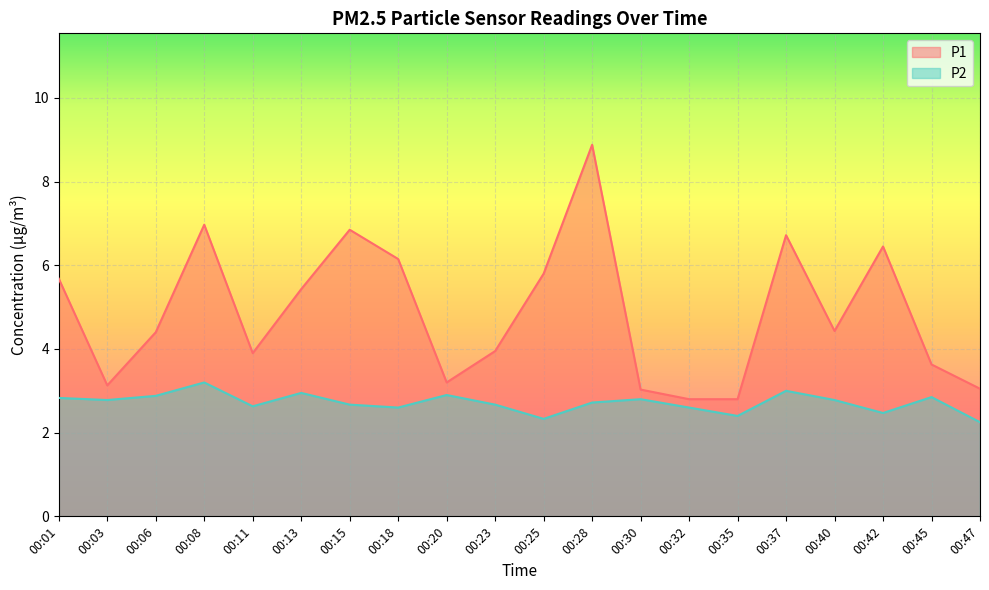

Reading left to right, transcribe all the data shown in this chart.

P1: 00:01=5.7	00:03=3.1	00:06=4.4	00:08=7.0	00:11=3.9	00:13=5.4	00:15=6.8	00:18=6.2	00:20=3.2	00:23=4.0	00:25=5.8	00:28=8.9	00:30=3.0	00:32=2.8	00:35=2.8	00:37=6.7	00:40=4.4	00:42=6.5	00:45=3.6	00:47=3.0
P2: 00:01=2.8	00:03=2.8	00:06=2.9	00:08=3.2	00:11=2.6	00:13=3.0	00:15=2.7	00:18=2.6	00:20=2.9	00:23=2.7	00:25=2.3	00:28=2.7	00:30=2.8	00:32=2.6	00:35=2.4	00:37=3.0	00:40=2.8	00:42=2.5	00:45=2.9	00:47=2.2